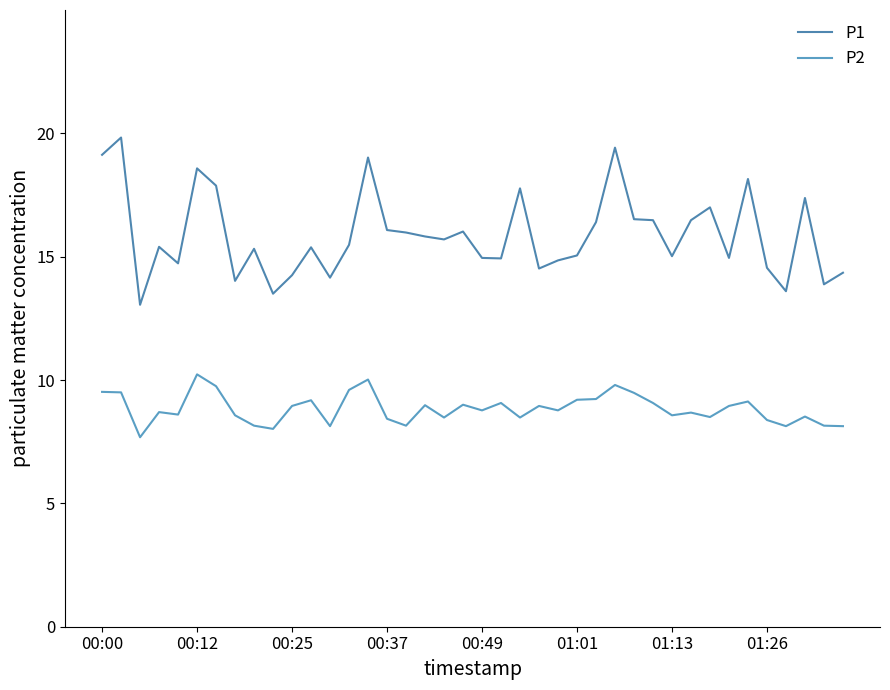

How many lines are shown in the chart?

2